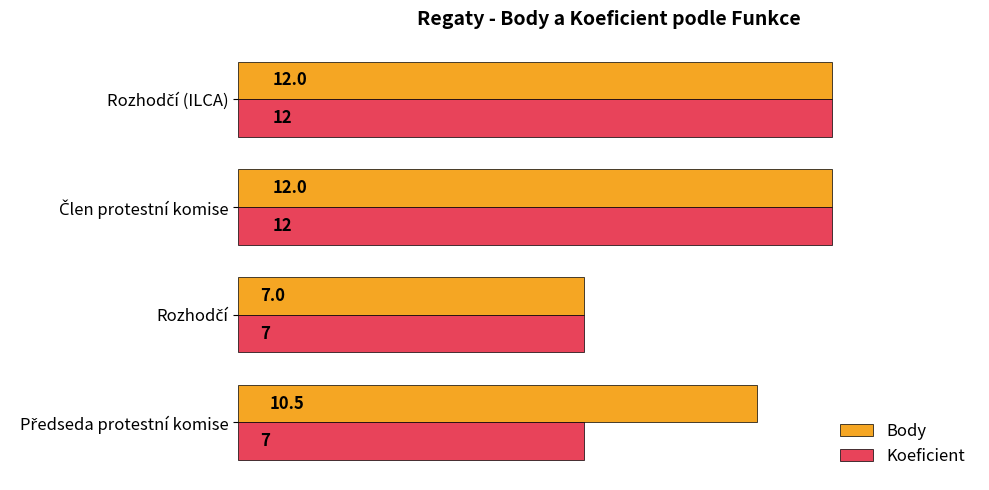

Count the Body values in the range 10 to 12.

3